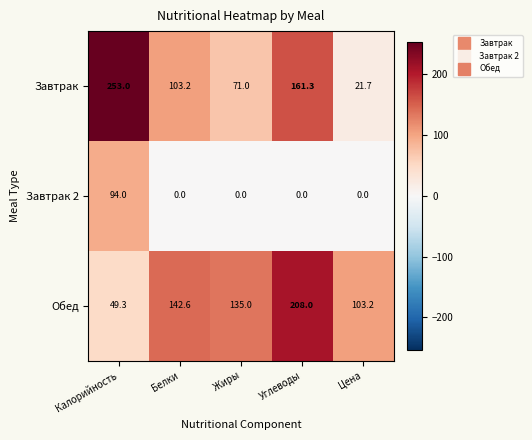

Reading left to right, what are all the values shown in this chart?

Завтрак: 253.0	103.2	71.0	161.3	21.7
Завтрак 2: 94.0	0.0	0.0	0.0	0.0
Обед: 49.3	142.6	135.0	208.0	103.2